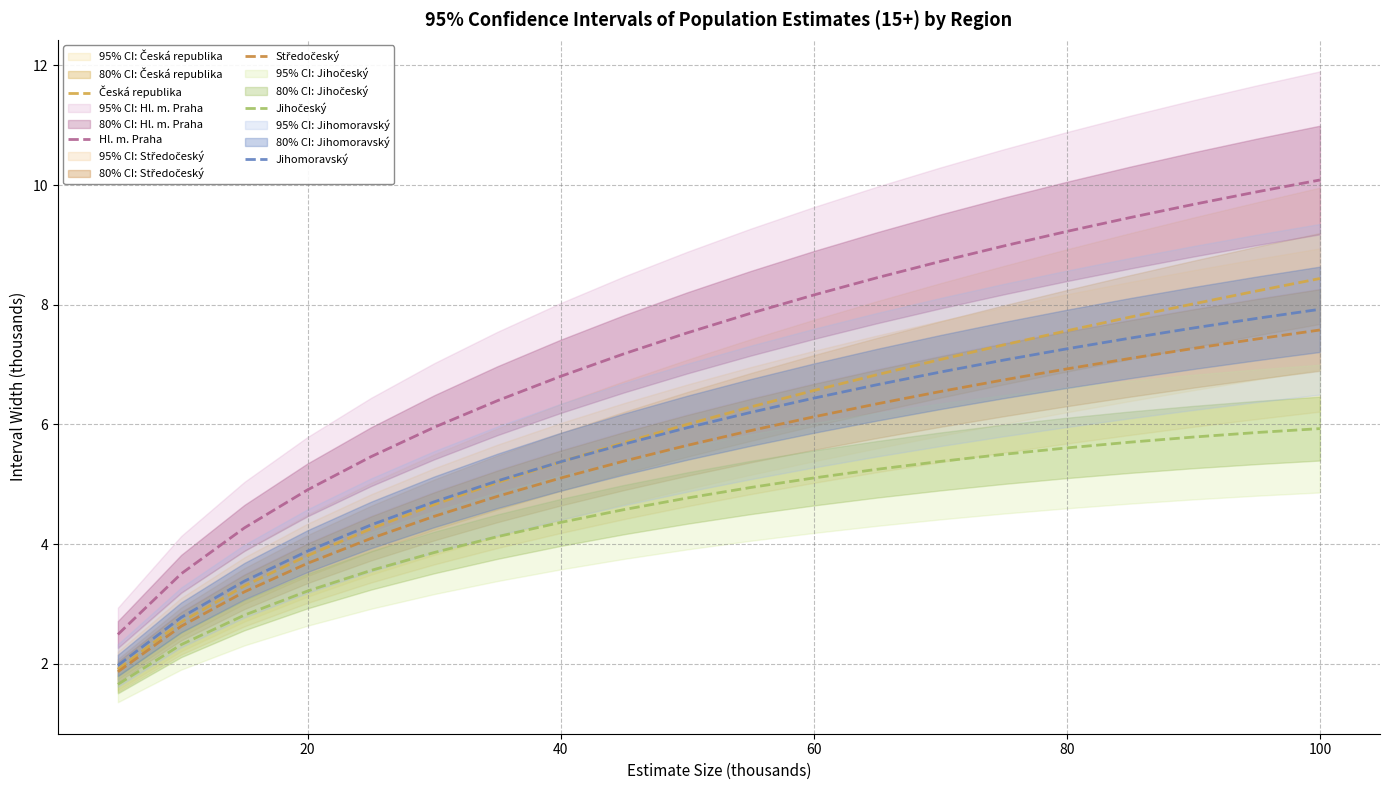

True or false: Hl. m. Praha and Jihomoravský cross at least once.

False